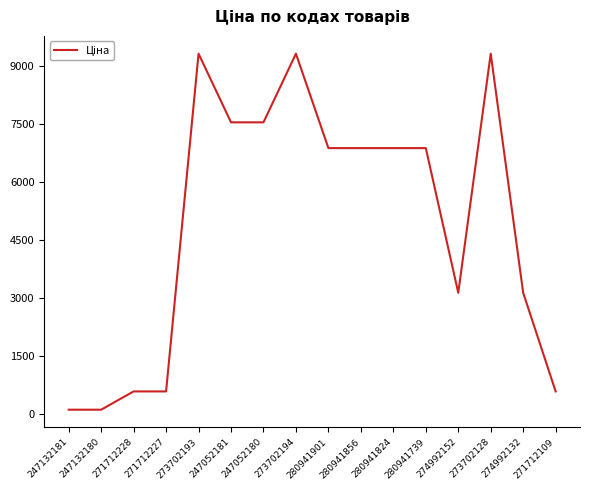

What position from the left is 271712109?

16